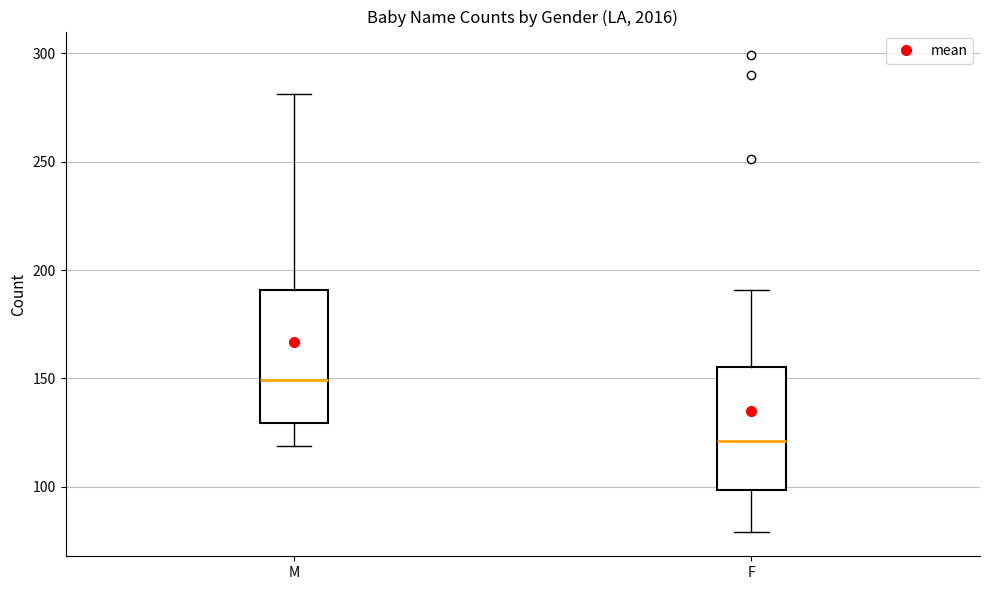

Reading left to right, transcribe this box plot: for each box, give where its median line is, the range the box spans, and where its two whiskers end, as read against the y-axis. The values are not printed on the chart, so give them approximately, as read against the axis.

M: median 150, box 130 to 190, whiskers 120 to 280
F: median 120, box 100 to 155, whiskers 80 to 190